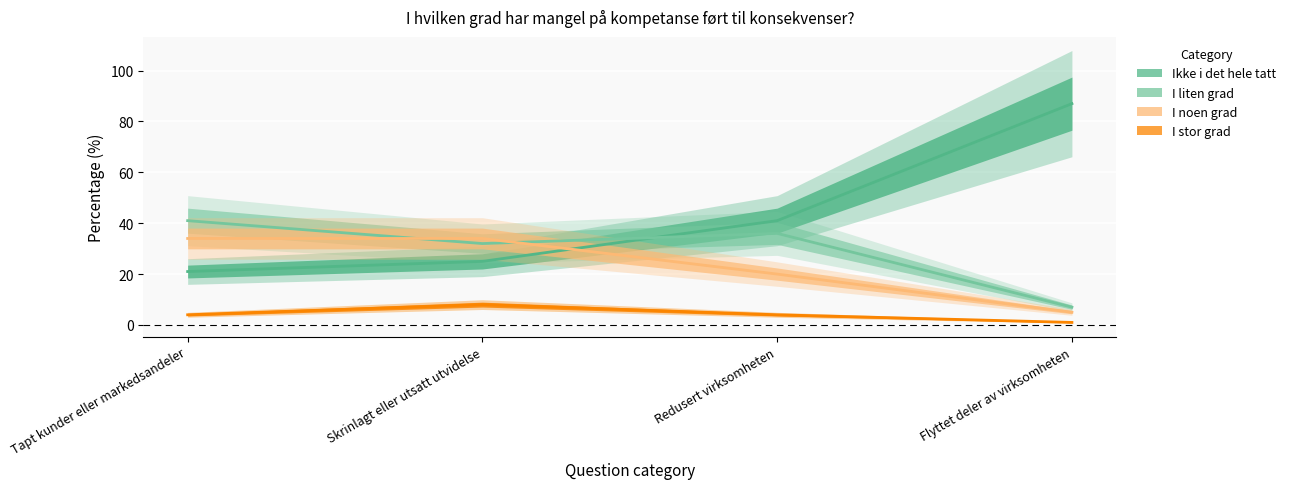

What is the difference between the maximum and second lowest values in the Ikke i det hele tatt series?

62